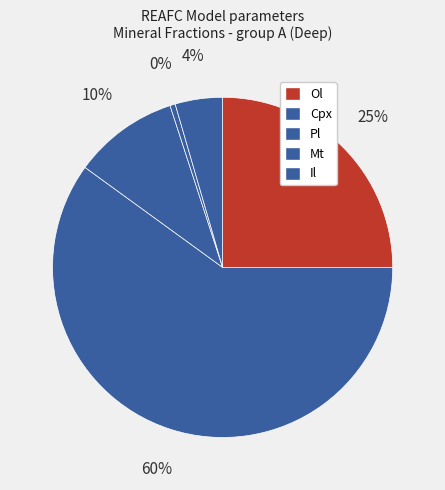

How many slices are in this pie chart?

5